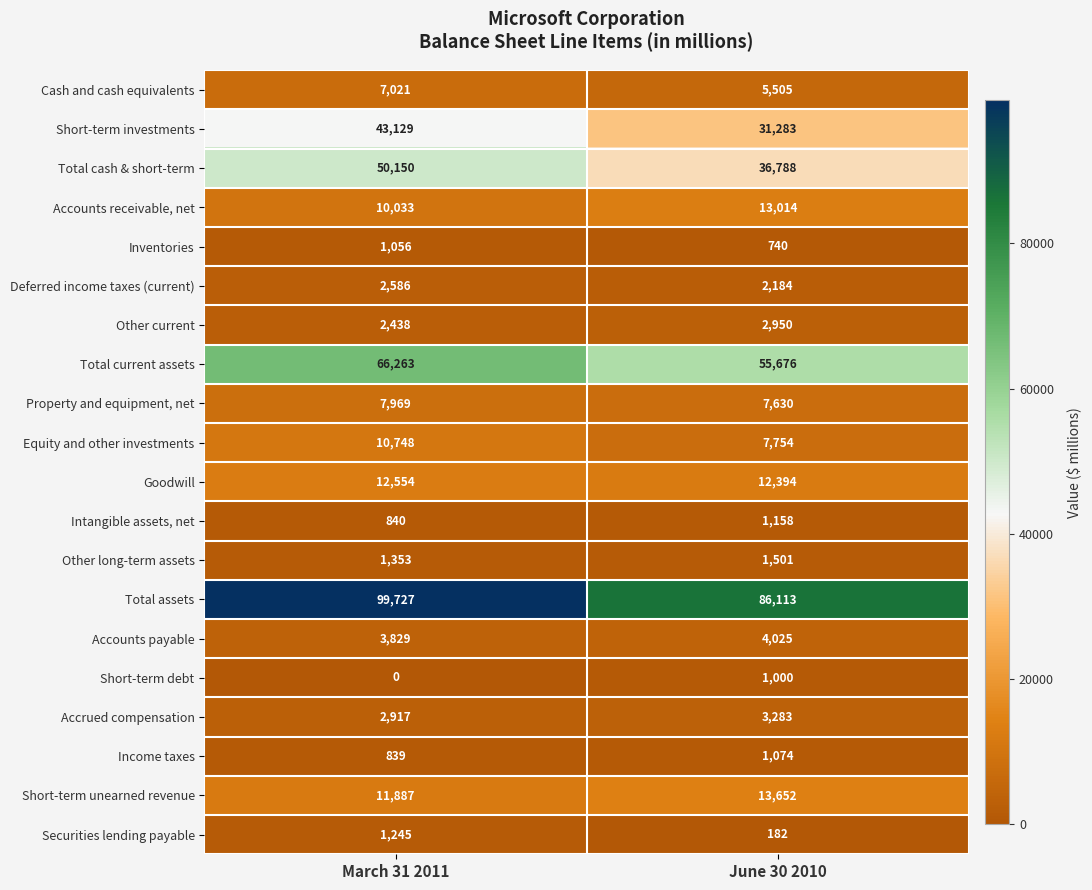

Is it true that Accrued compensation equals 3283 at June 30 2010?

True